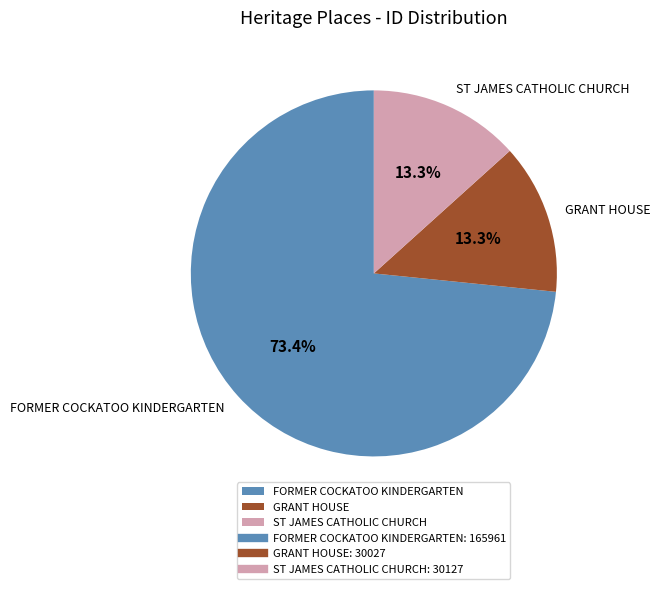

How many slices are in this pie chart?

3